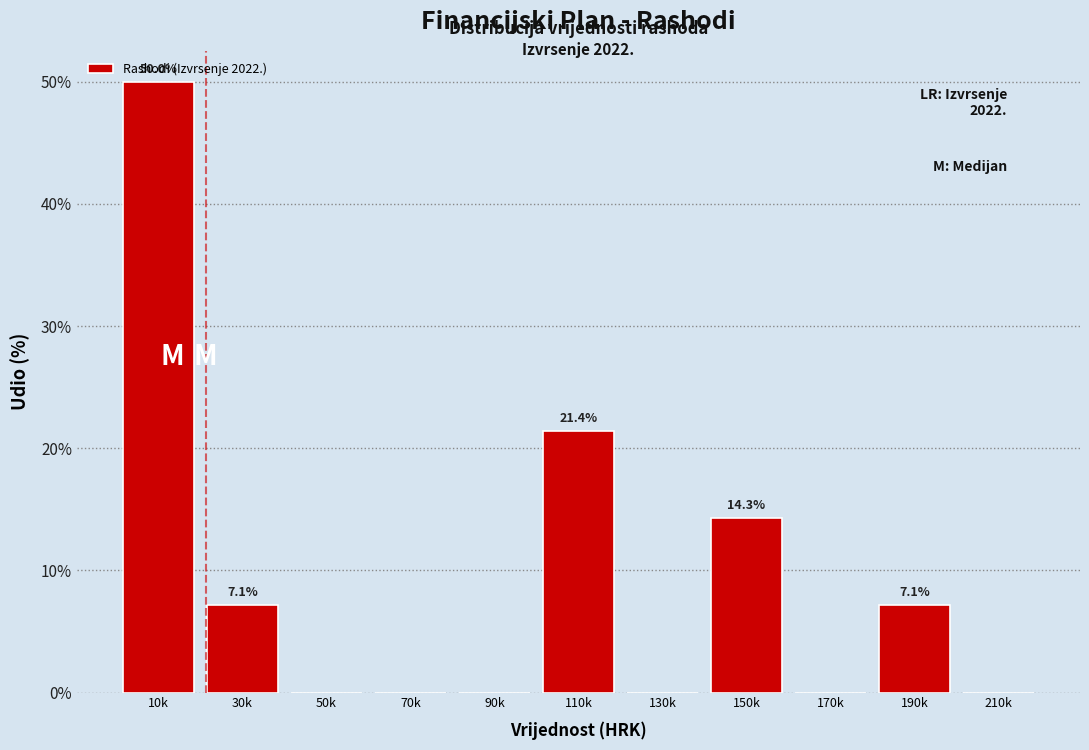

Reading right to left, transcribe all the data shown in this chart.

210k=0.0	190k=7.1	170k=0.0	150k=14.3	130k=0.0	110k=21.4	90k=0.0	70k=0.0	50k=0.0	30k=7.1	10k=50.0